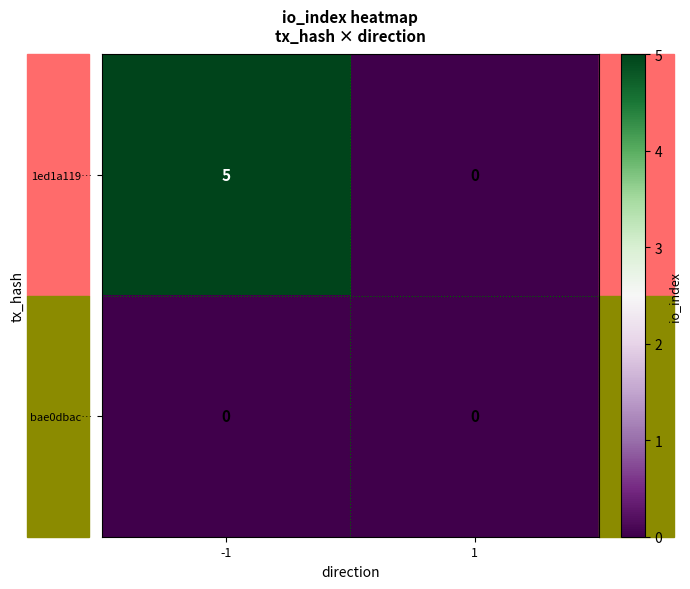

Is it true that 1ed1a119… equals -3 at 1?

False